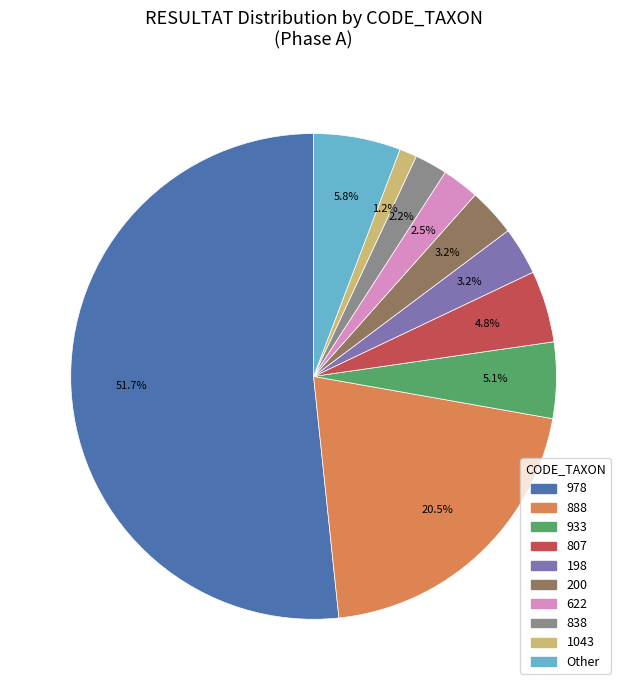

Which slice is the largest?

978